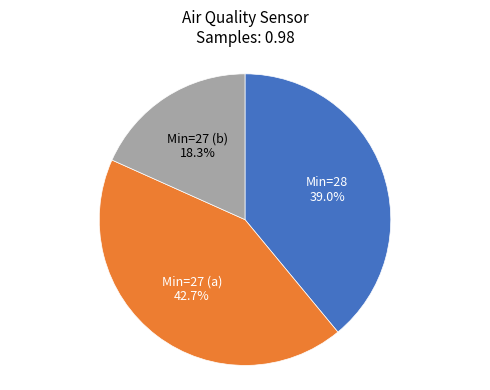

Is there any slice that represents more than half of the pie?

No